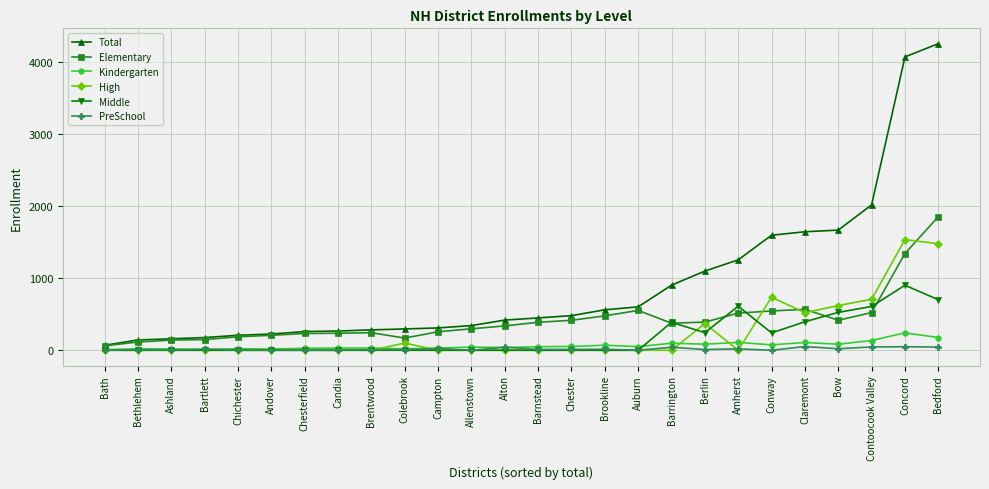

True or false: Middle has more than 0 interior local peaks.

True